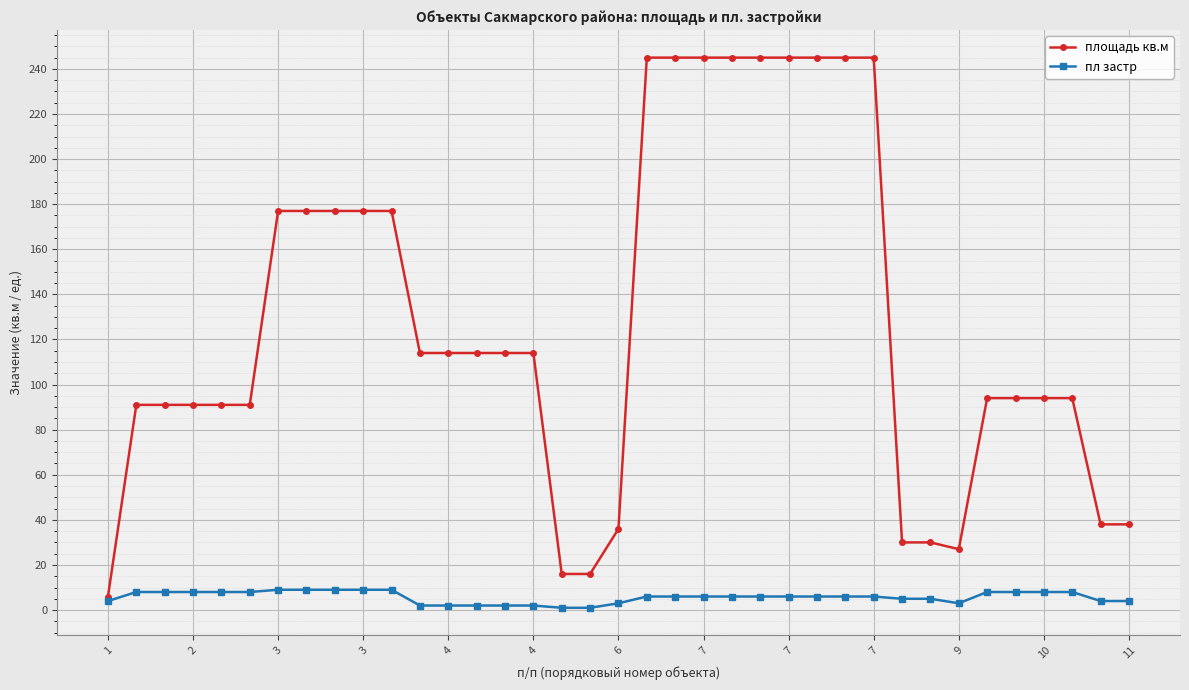

Is this an area chart (filled region under the line)?

No